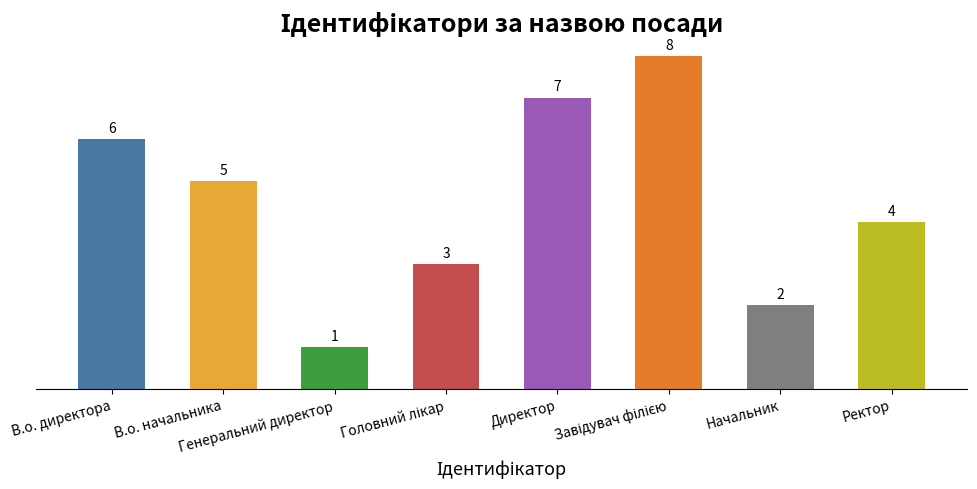

Count the values in the range 3 to 7.

5